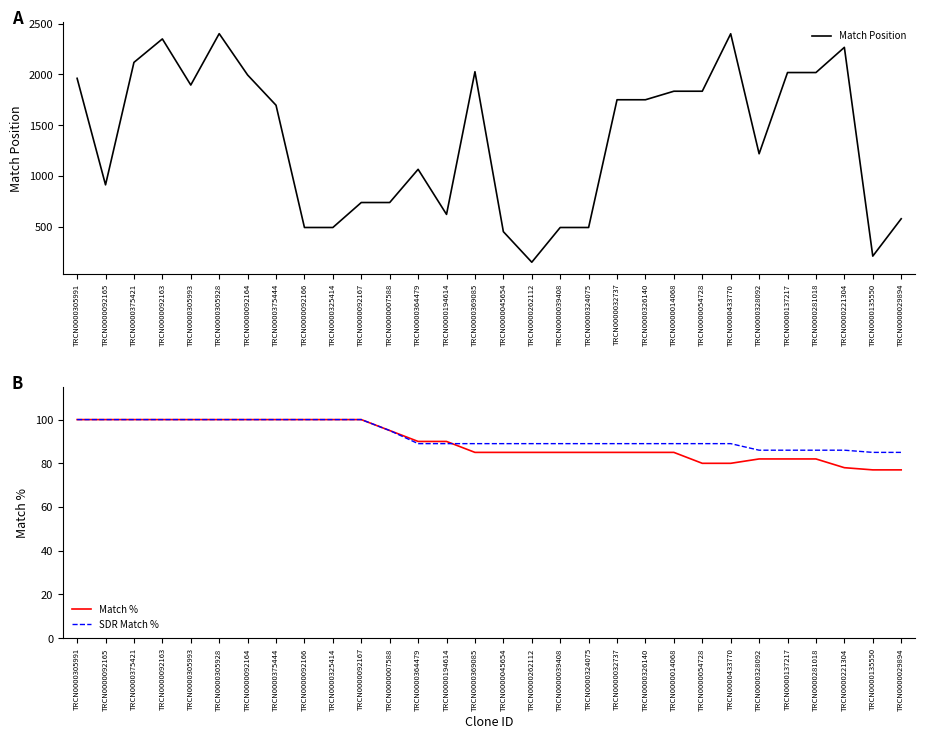

Reading left to right, list all the values displayed in this chart.

Match Position: TRCN0000305991=1962	TRCN0000092165=913	TRCN0000375421=2119	TRCN0000092163=2350	TRCN0000305993=1896	TRCN0000305928=2402	TRCN0000092164=1995	TRCN0000375444=1697	TRCN0000092166=493	TRCN0000325414=493	TRCN0000092167=739	TRCN0000007588=739	TRCN0000364479=1066	TRCN0000194614=622	TRCN0000369085=2027	TRCN0000045654=452	TRCN0000262112=151	TRCN0000039408=493	TRCN0000324075=493	TRCN0000032737=1751	TRCN0000326140=1751	TRCN0000014068=1835	TRCN0000054728=1835	TRCN0000433770=2401	TRCN0000328092=1219	TRCN0000137217=2019	TRCN0000281018=2019	TRCN0000221304=2267	TRCN0000135550=211	TRCN0000029894=579
Match %: TRCN0000305991=100	TRCN0000092165=100	TRCN0000375421=100	TRCN0000092163=100	TRCN0000305993=100	TRCN0000305928=100	TRCN0000092164=100	TRCN0000375444=100	TRCN0000092166=100	TRCN0000325414=100	TRCN0000092167=100	TRCN0000007588=95	TRCN0000364479=90	TRCN0000194614=90	TRCN0000369085=85	TRCN0000045654=85	TRCN0000262112=85	TRCN0000039408=85	TRCN0000324075=85	TRCN0000032737=85	TRCN0000326140=85	TRCN0000014068=85	TRCN0000054728=80	TRCN0000433770=80	TRCN0000328092=82	TRCN0000137217=82	TRCN0000281018=82	TRCN0000221304=78	TRCN0000135550=77	TRCN0000029894=77
SDR Match %: TRCN0000305991=100	TRCN0000092165=100	TRCN0000375421=100	TRCN0000092163=100	TRCN0000305993=100	TRCN0000305928=100	TRCN0000092164=100	TRCN0000375444=100	TRCN0000092166=100	TRCN0000325414=100	TRCN0000092167=100	TRCN0000007588=95	TRCN0000364479=89	TRCN0000194614=89	TRCN0000369085=89	TRCN0000045654=89	TRCN0000262112=89	TRCN0000039408=89	TRCN0000324075=89	TRCN0000032737=89	TRCN0000326140=89	TRCN0000014068=89	TRCN0000054728=89	TRCN0000433770=89	TRCN0000328092=86	TRCN0000137217=86	TRCN0000281018=86	TRCN0000221304=86	TRCN0000135550=85	TRCN0000029894=85